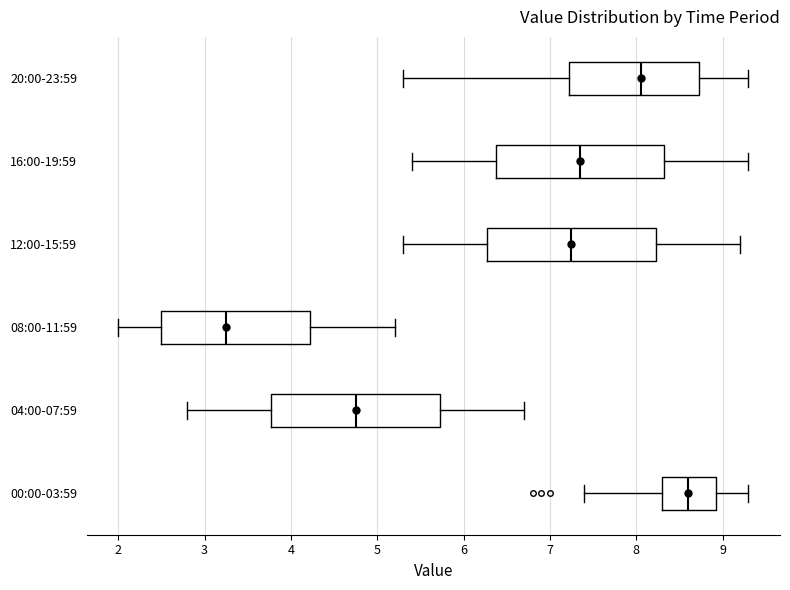

Where does the left whisker of the box for 16:00-19:59 end on the x-axis? The values are not printed on the chart, so give them approximately, as read against the axis.

5.4